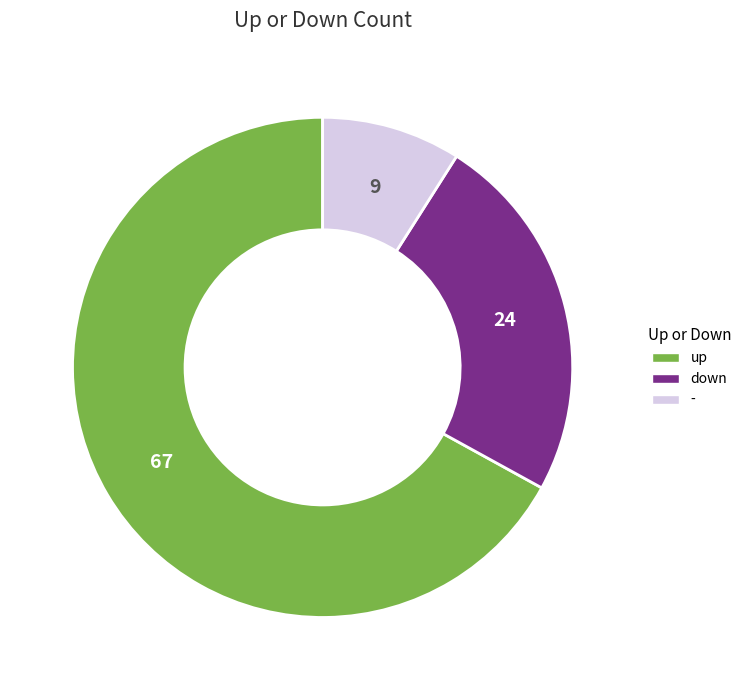

The - slice represents 1% of the pie. True or false?

False